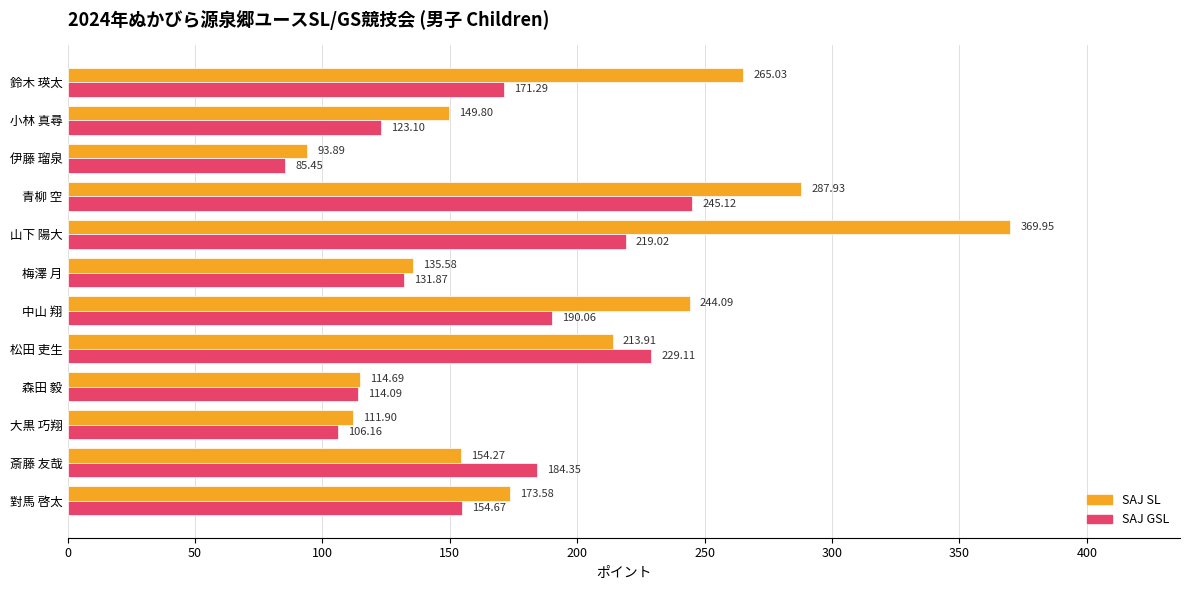

At which label is SAJ GSL closest to 165?

鈴木 瑛太